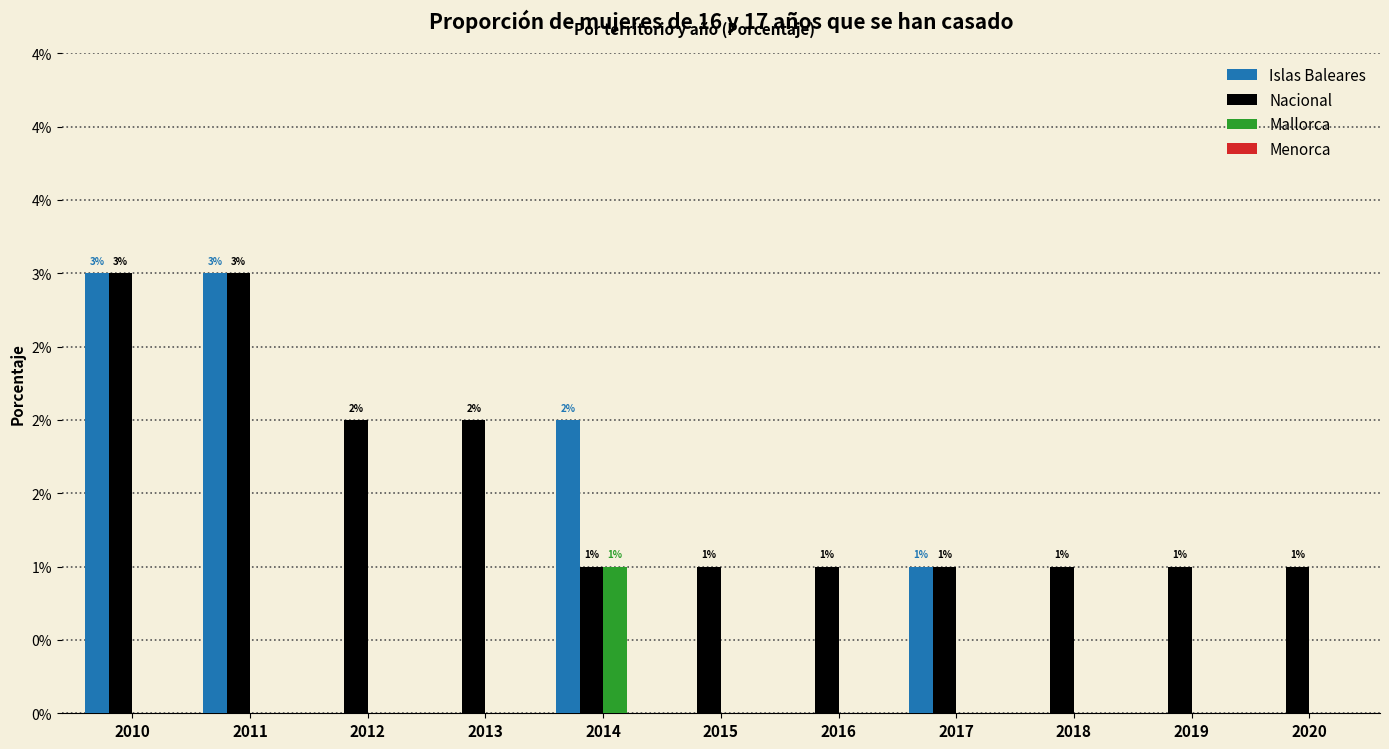

True or false: Nacional has a value of 0.1 at 2010.

False